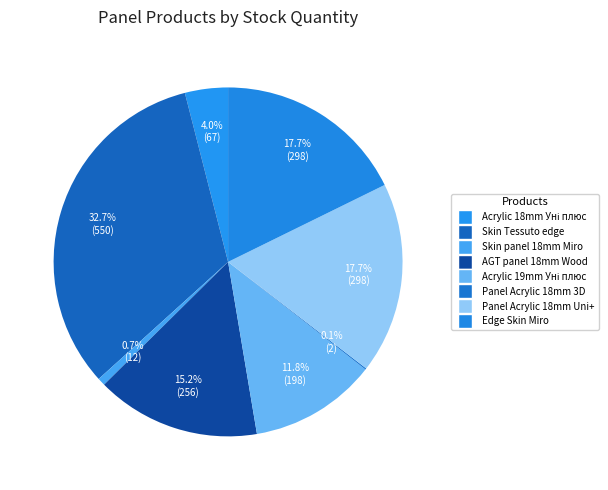

Count the number of slices in the pie.

8